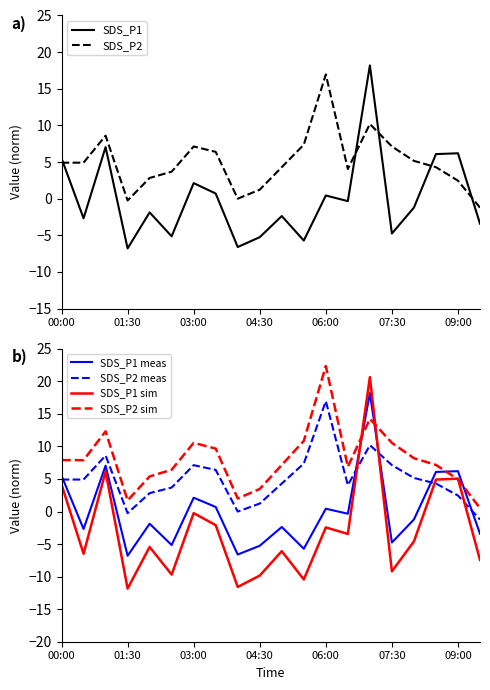

Which series has the largest total across all categories?

SDS_P2 sim